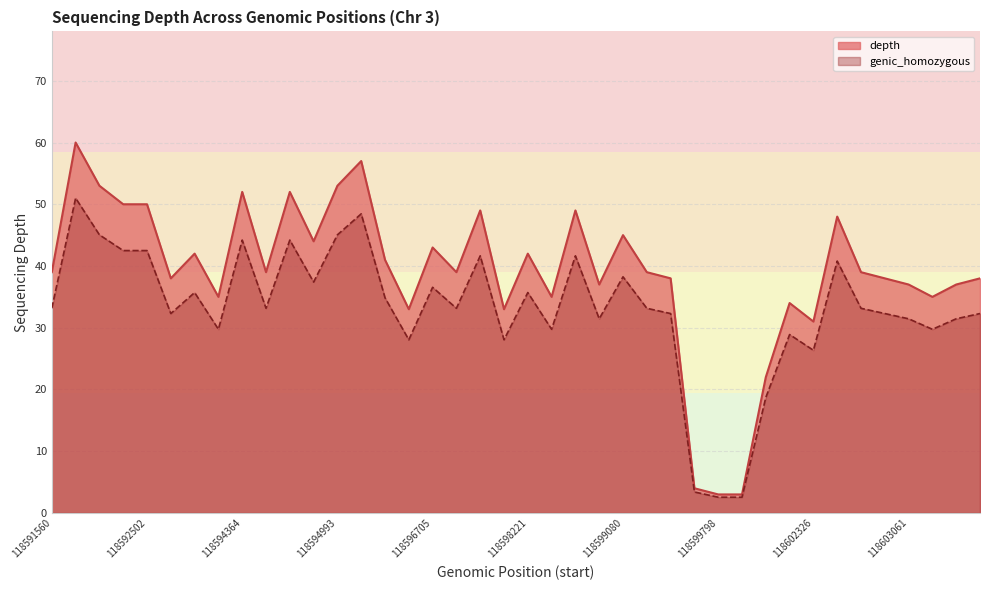

What are all the series names shown in the legend?

depth, genic_homozygous